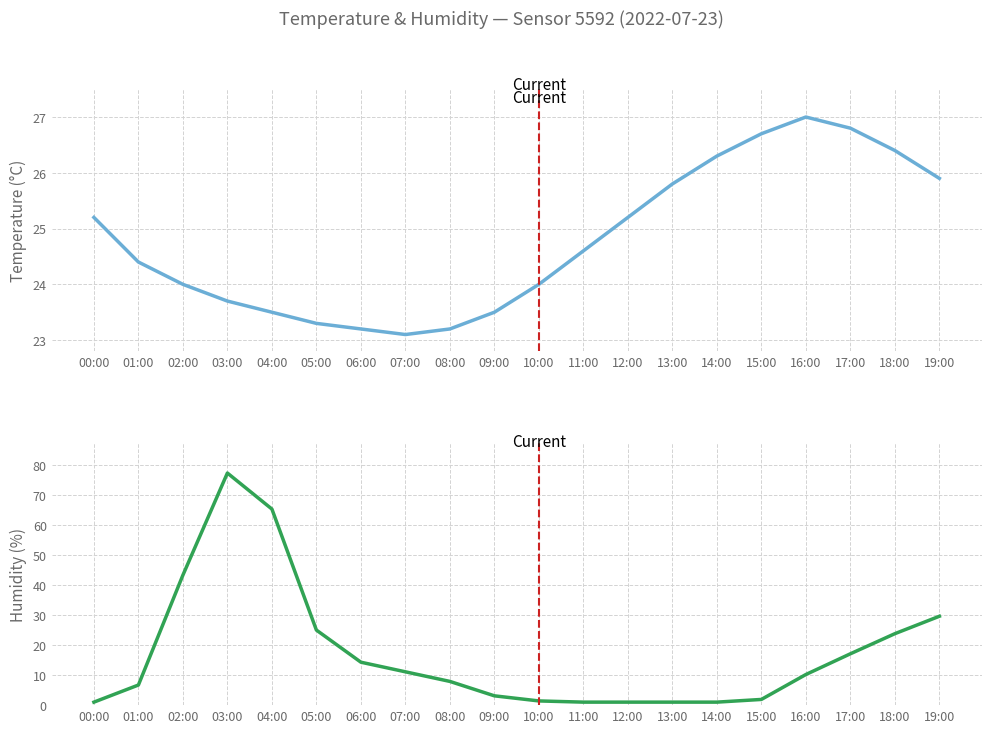

What is the label of the 14th point from the left?

13:00